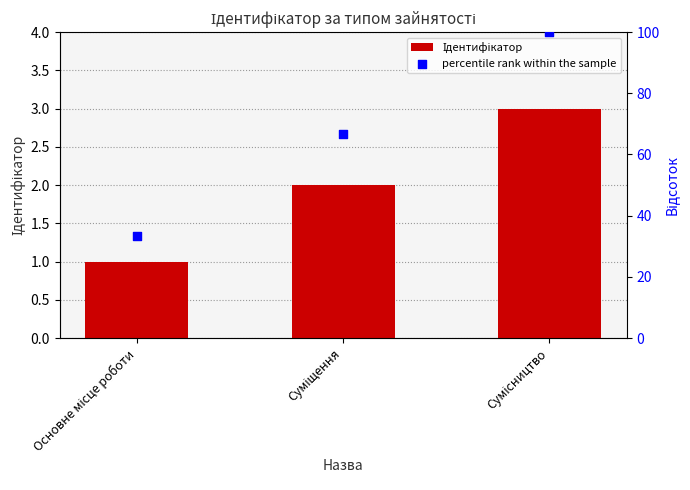

What are all the series names shown in the legend?

Ідентифікатор, percentile rank within the sample